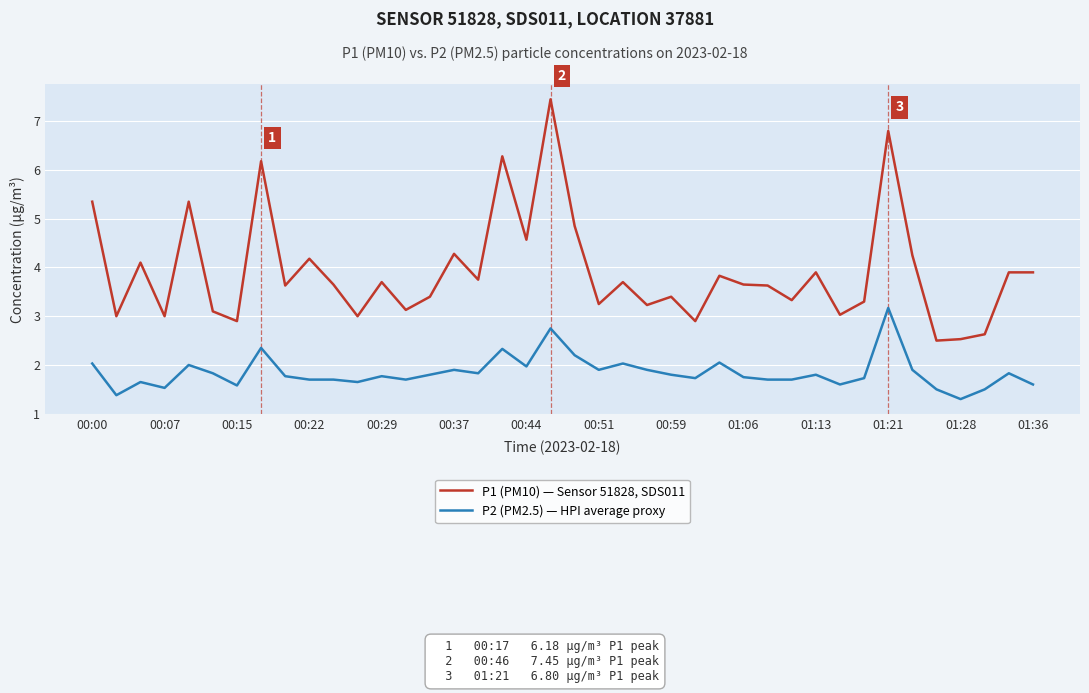

True or false: P2 (PM2.5) — HPI average proxy and P1 (PM10) — Sensor 51828, SDS011 intersect in this chart.

False